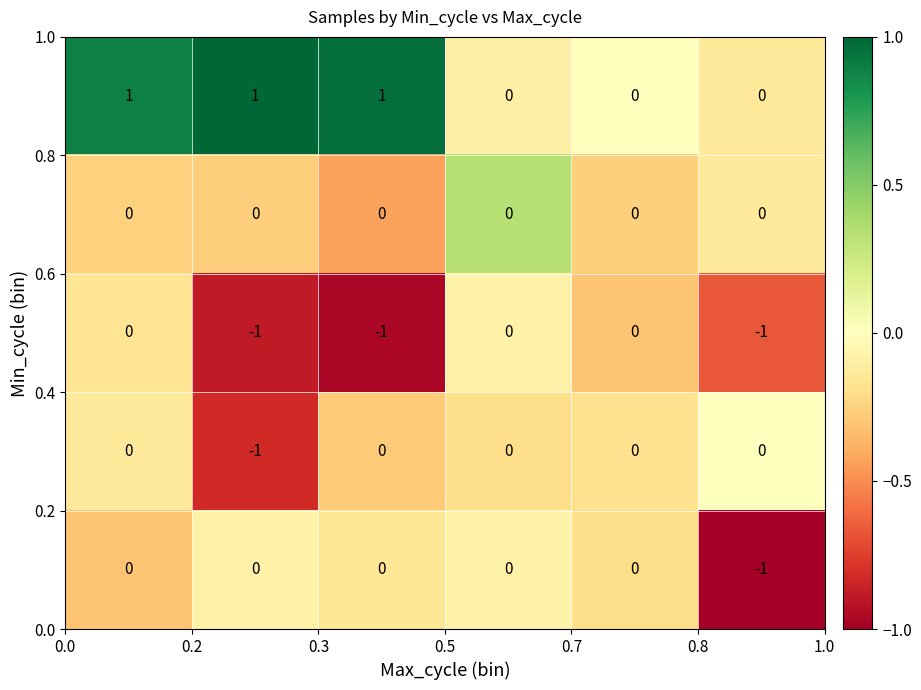

Count the number of data series in this chart.

5